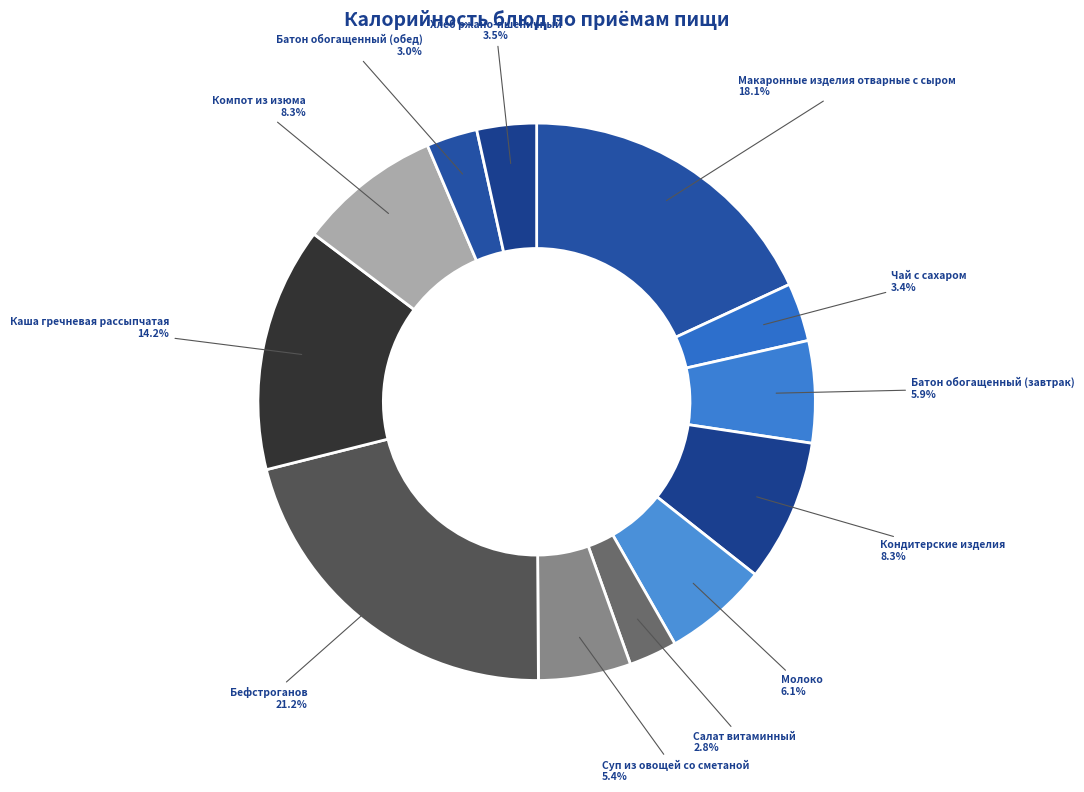

Which slice is the smallest?

Салат витаминный